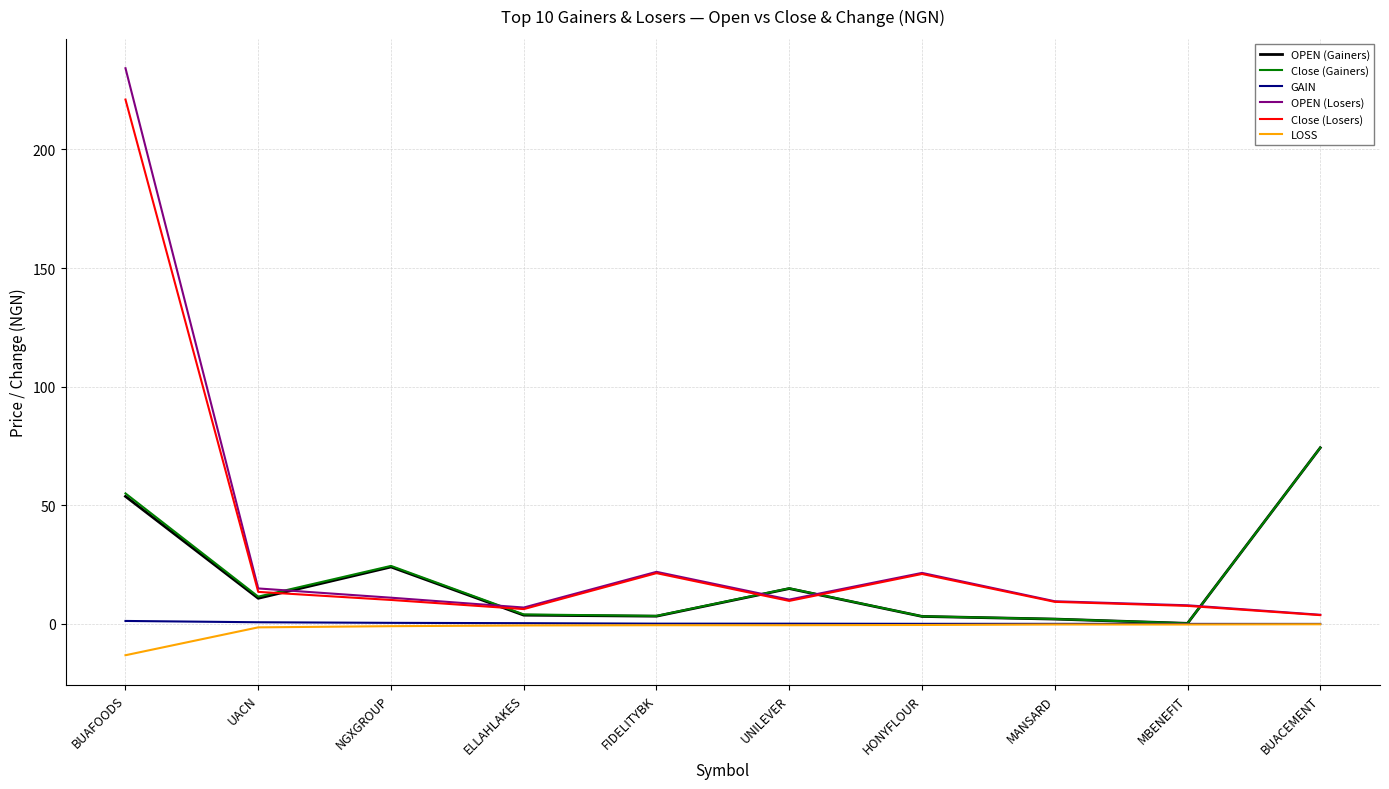

Which series has the largest range (max minus min)?

OPEN (Losers)